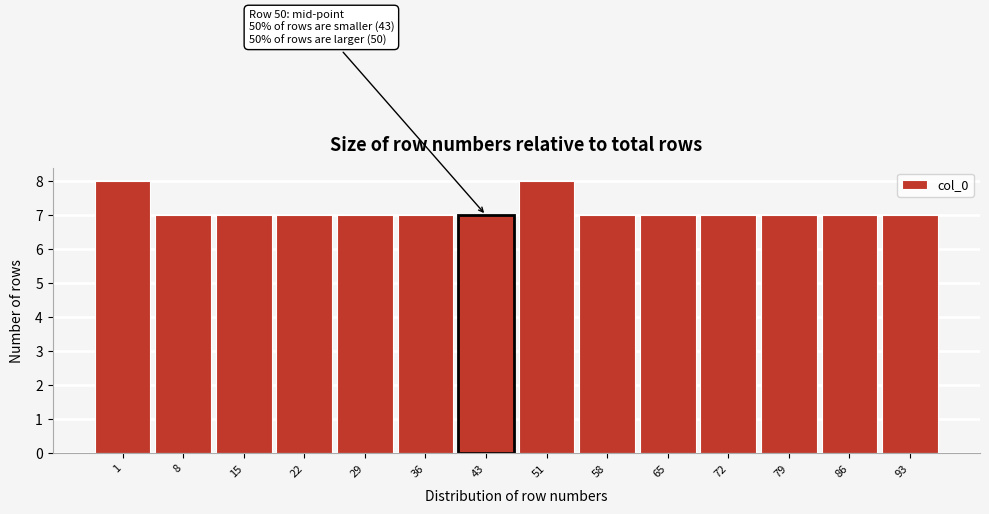

Reading left to right, transcribe all the data shown in this chart.

1=8	8=7	15=7	22=7	29=7	36=7	43=7	51=8	58=7	65=7	72=7	79=7	86=7	93=7